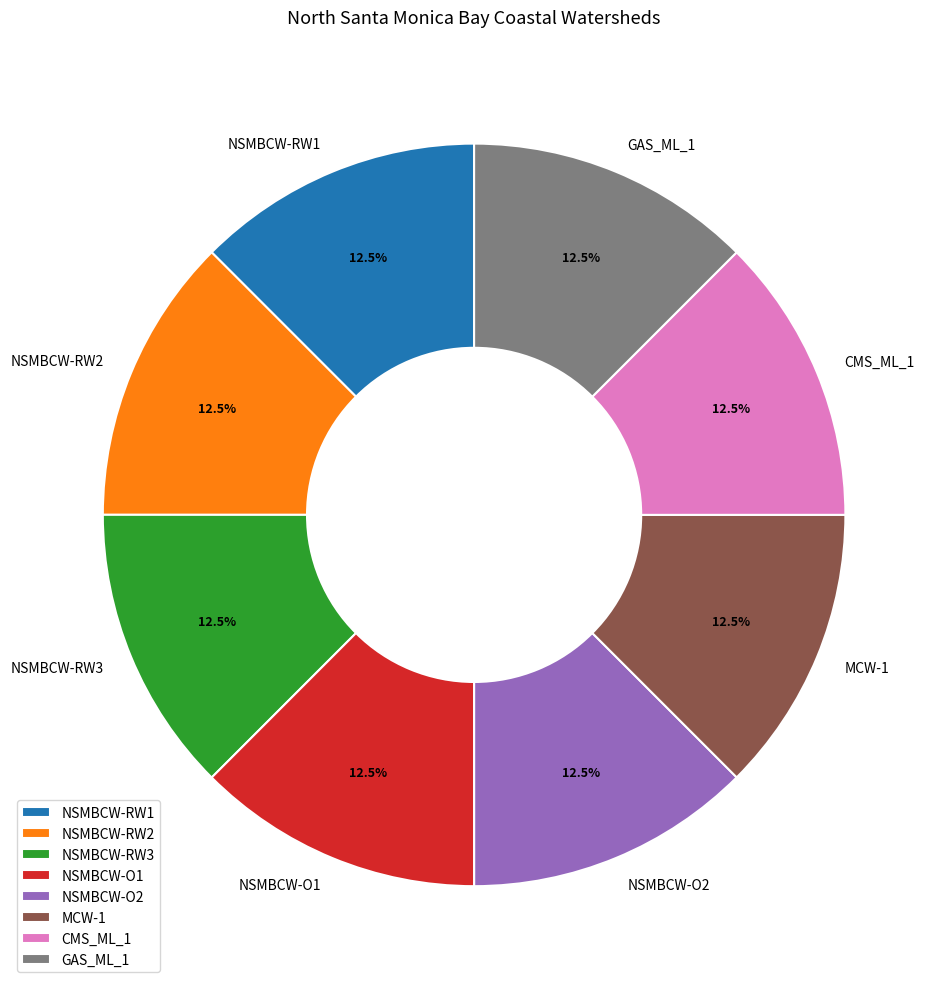

What portion of the pie excludes NSMBCW-O1?

87.5%